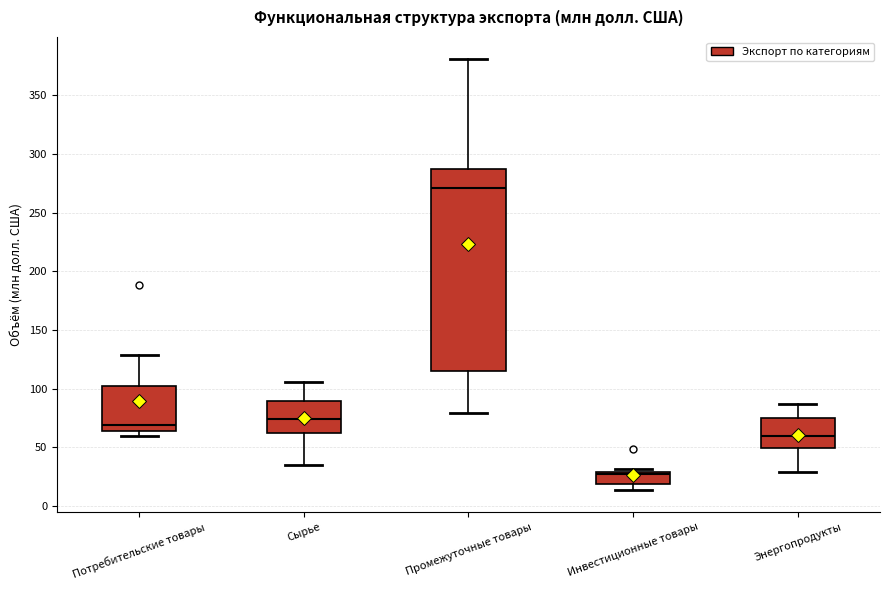

Reading left to right, transcribe this box plot: for each box, give where its median line is, the range the box spans, and where its two whiskers end, as read against the y-axis. The values are not printed on the chart, so give them approximately, as read against the axis.

Потребительские товары: median 70, box 65 to 100, whiskers 60 to 130
Сырье: median 75, box 60 to 90, whiskers 35 to 105
Промежуточные товары: median 270, box 115 to 285, whiskers 80 to 380
Инвестиционные товары: median 25, box 20 to 30, whiskers 15 to 30 (just above the box's upper edge)
Энергопродукты: median 60, box 50 to 75, whiskers 30 to 85